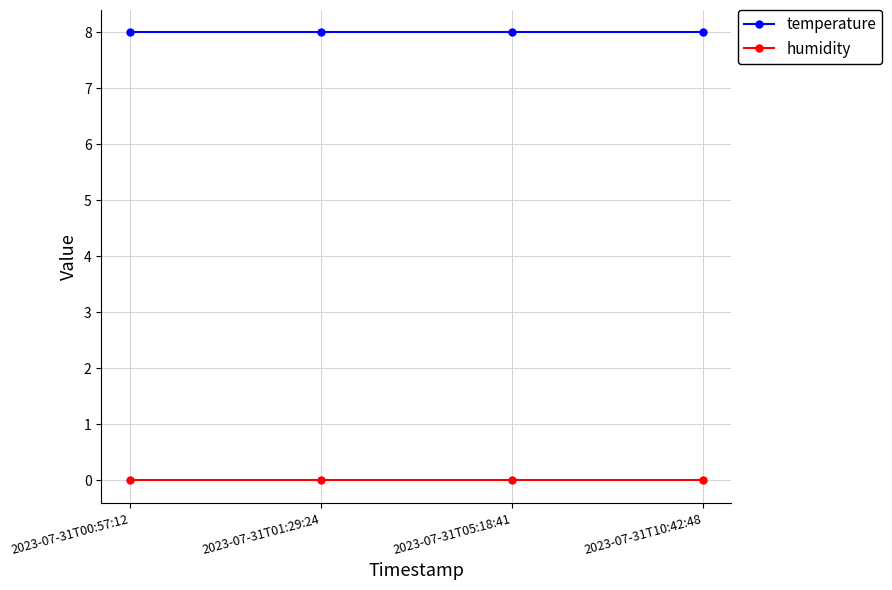

Rank the series at 2023-07-31T05:18:41 from highest to lowest value.

temperature, humidity